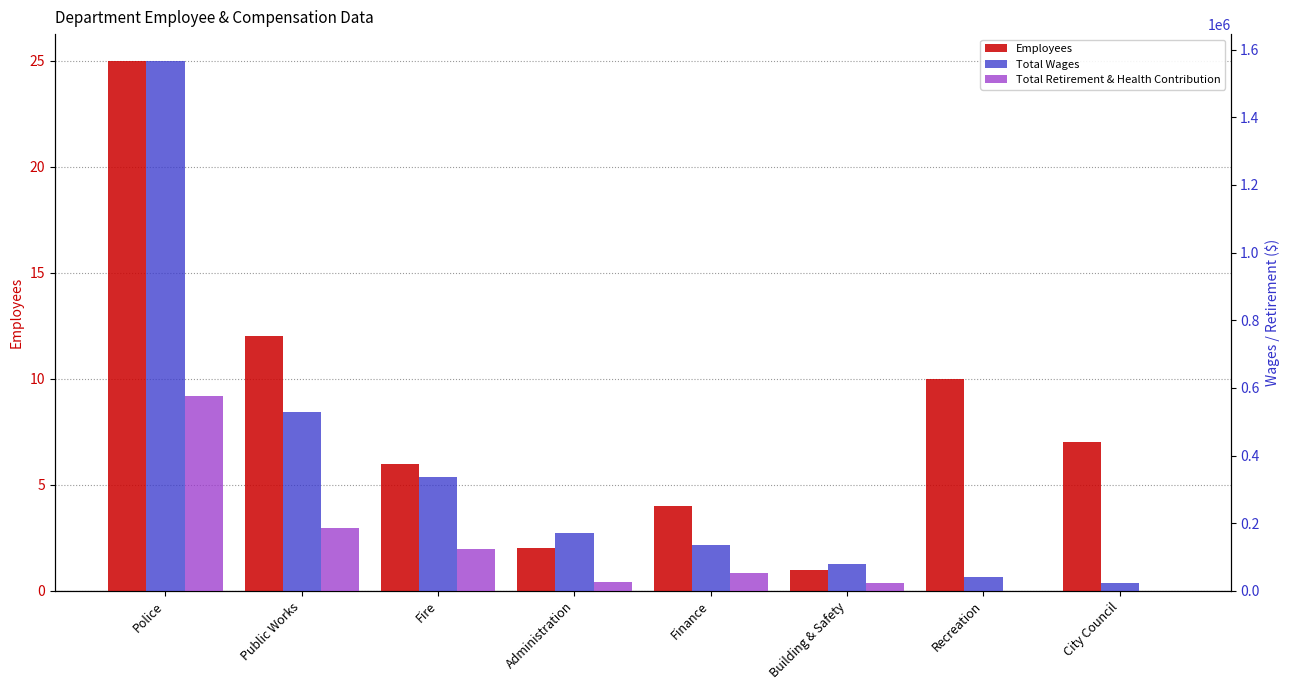

Between Fire and Administration, which series saw the biggest shift?

Total Wages